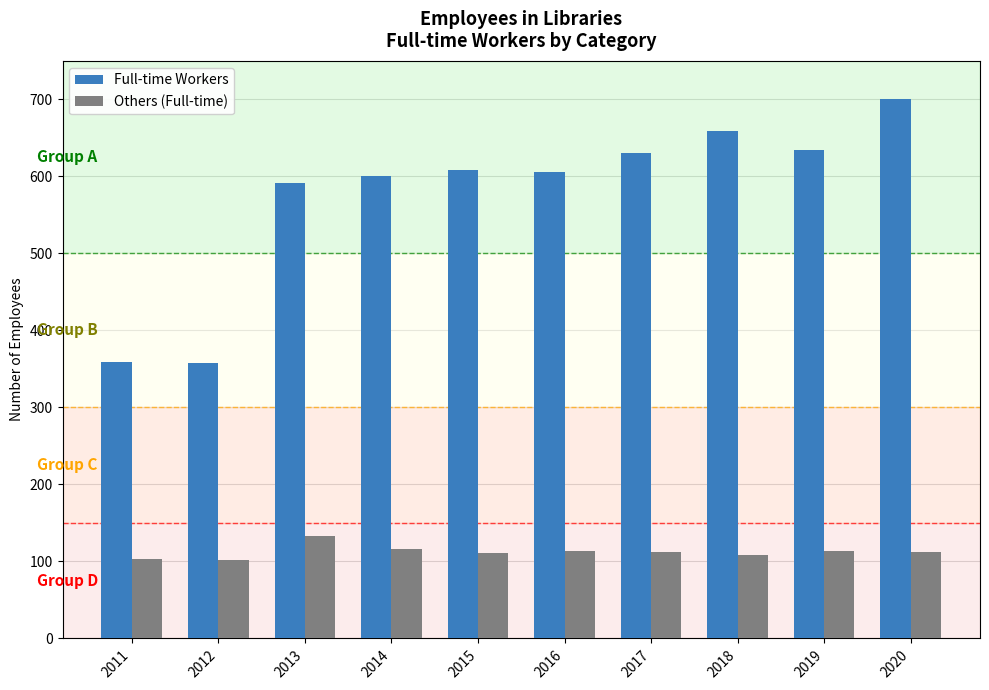

True or false: Full-time Workers has a value of 634 at 2019.

True